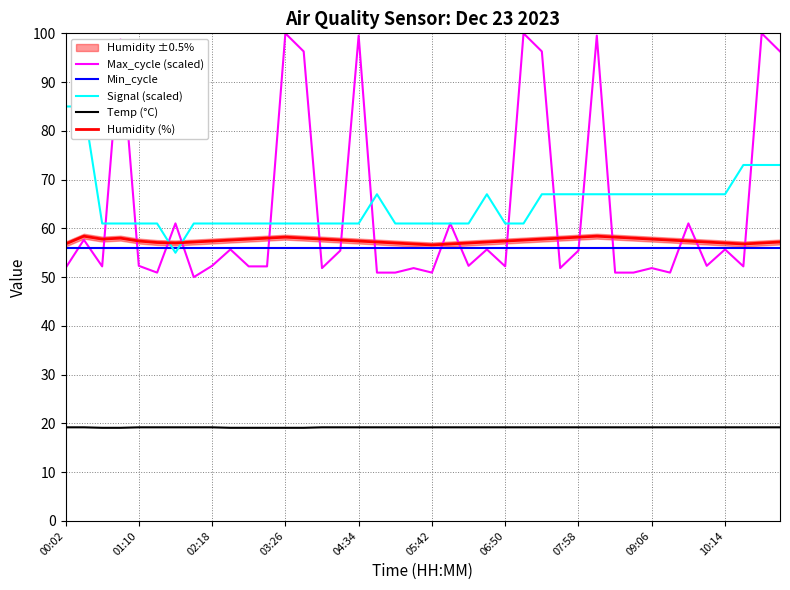

Is it true that Min_cycle equals 56.0 at 01:10?

True